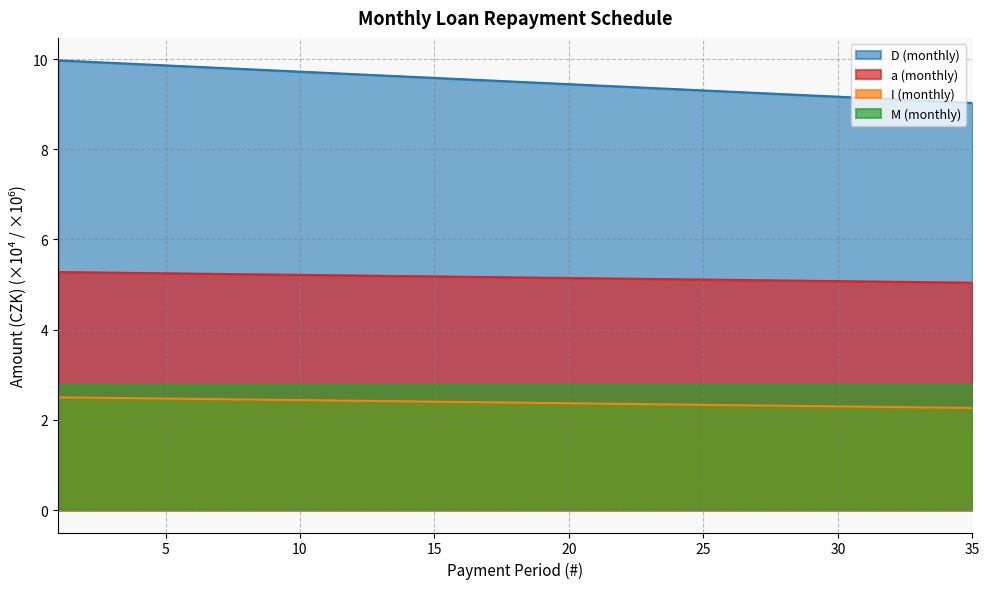

Is the value of I (monthly) at 13 greater than the value of D (monthly) at 14?

No